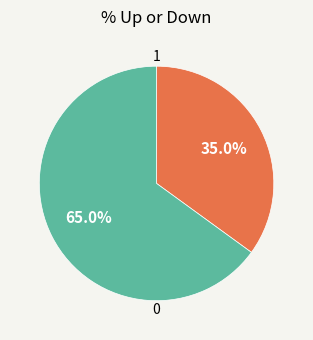

Is there a majority slice in this chart?

Yes